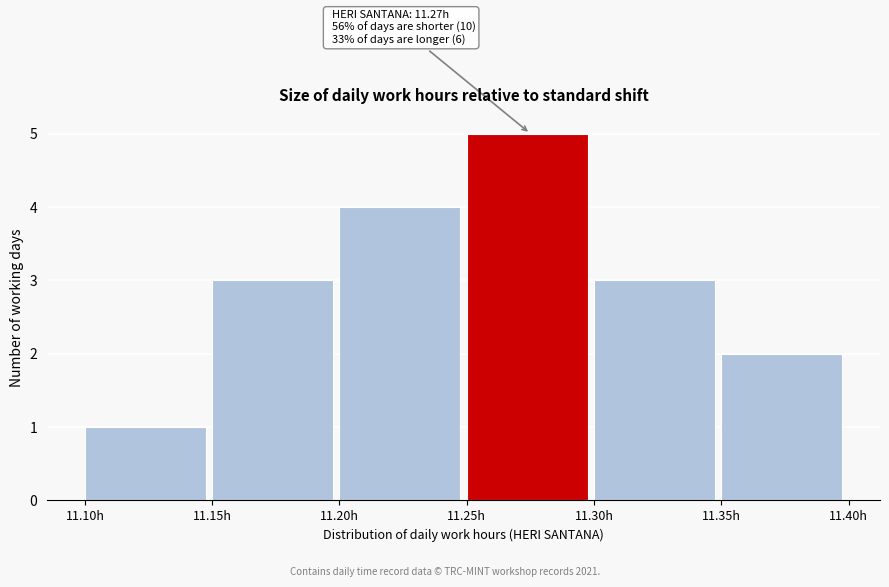

Over which range of the x-axis is the bar tallest?

11.25 to 11.30